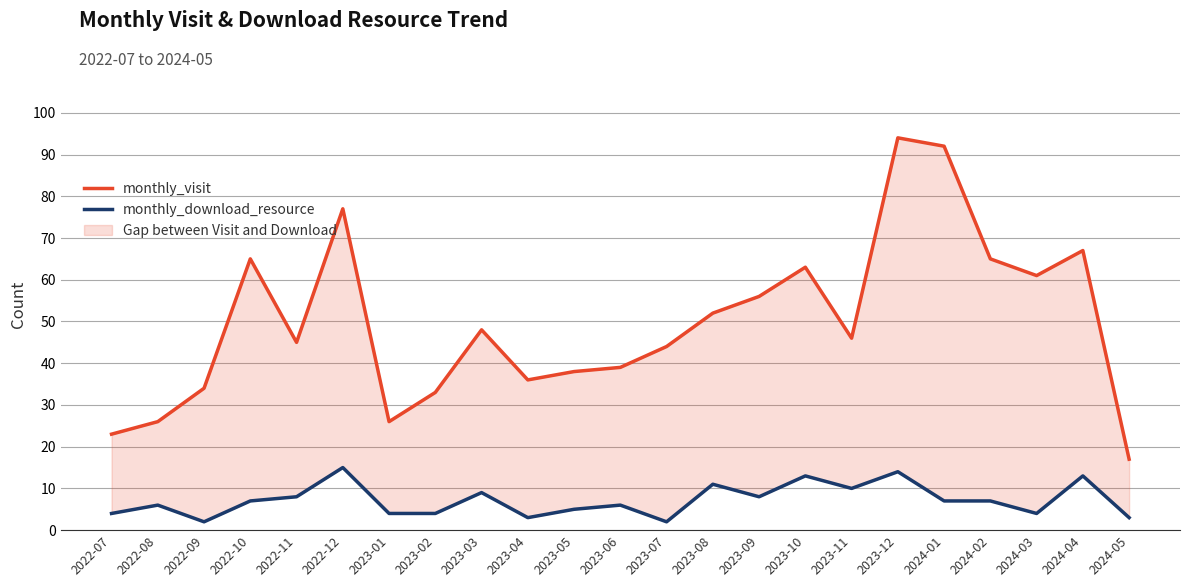

What is the greatest value displayed?

94